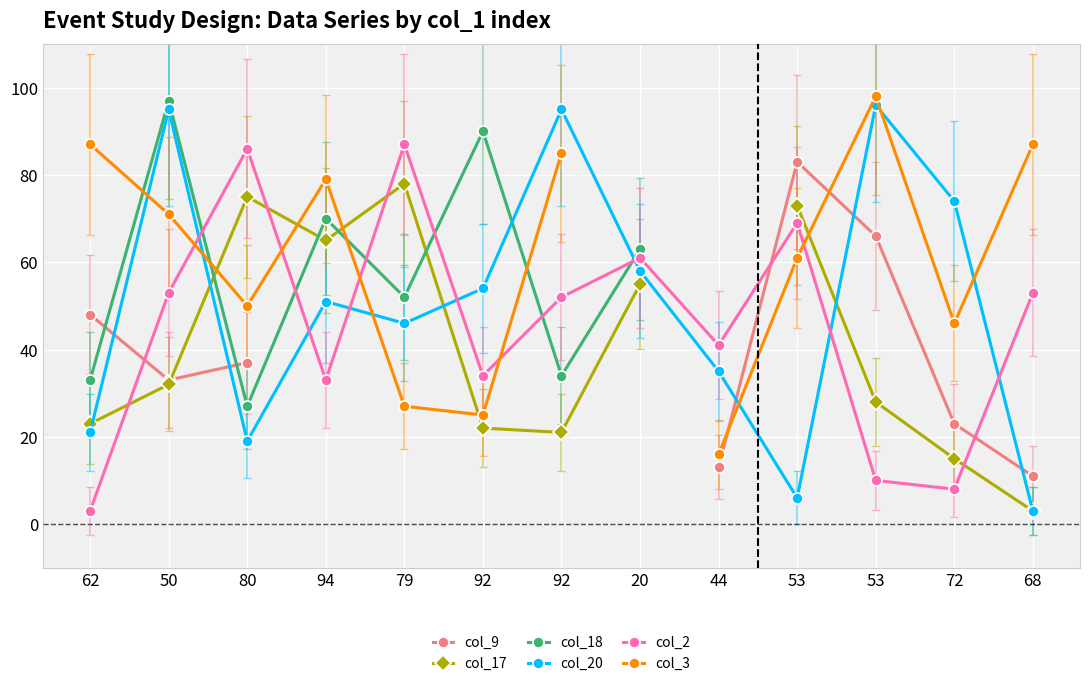

What is the difference between the maximum and minimum values in the col_18 series?

70.0